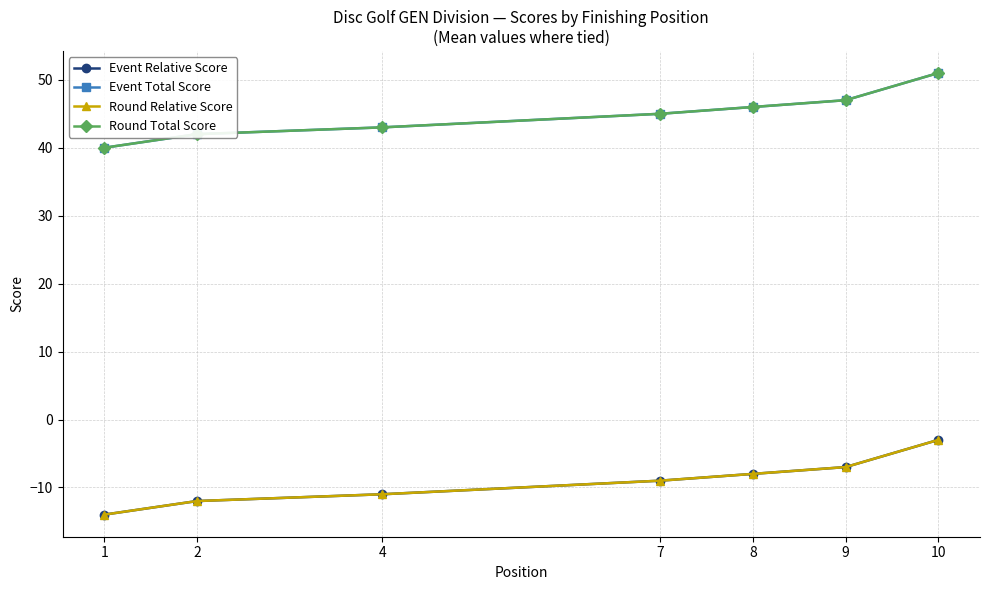

Is it true that Event Total Score equals 43 at 4?

True